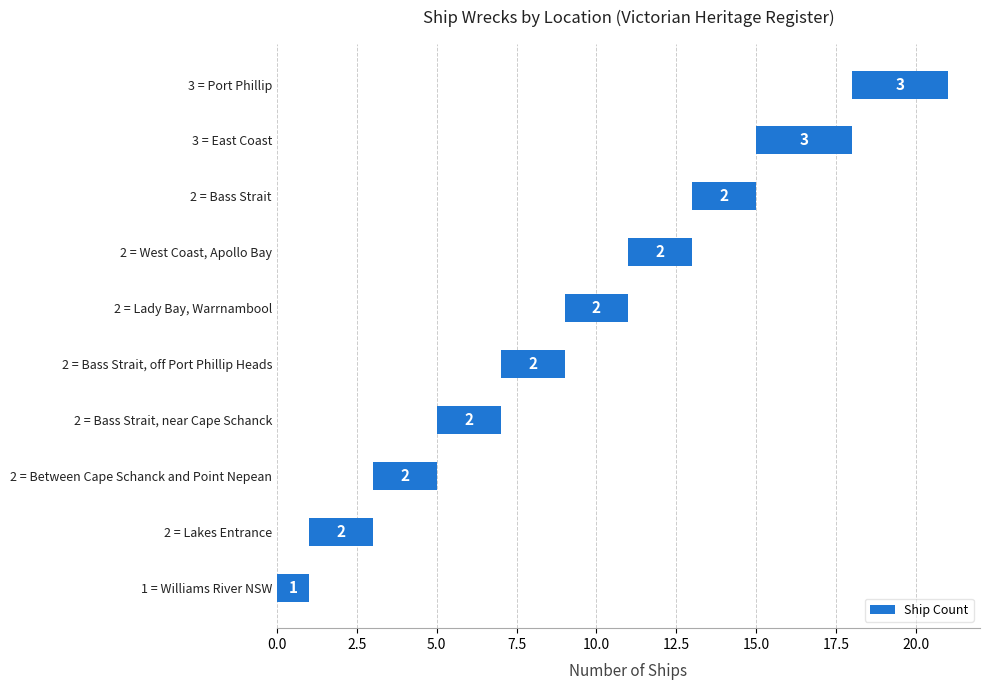

Which has a higher value, 2 = Lady Bay, Warrnambool or 2 = Between Cape Schanck and Point Nepean?

2 = Lady Bay, Warrnambool